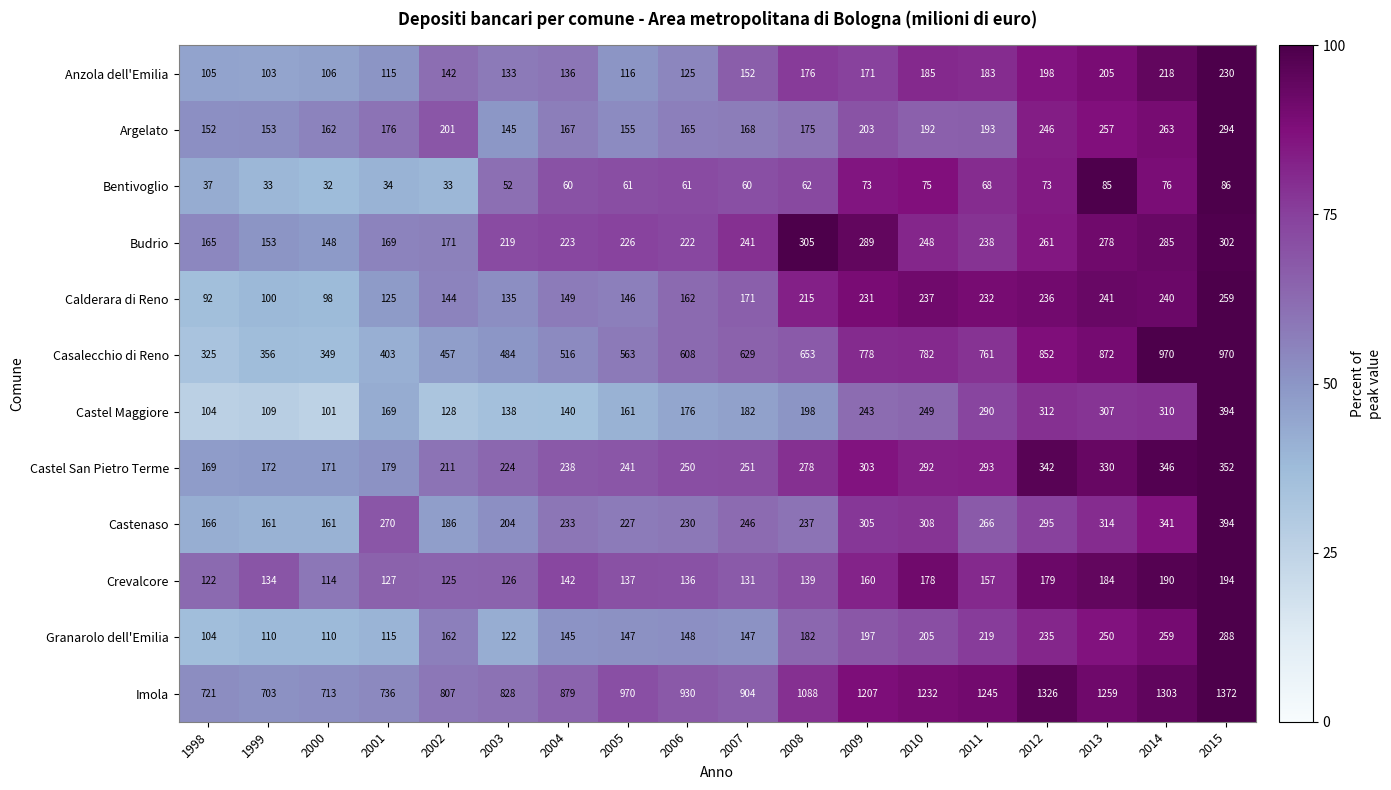

List the labels in order of Argelato value, largest first.

2015, 2014, 2013, 2012, 2009, 2002, 2011, 2010, 2001, 2008, 2007, 2004, 2006, 2000, 2005, 1999, 1998, 2003